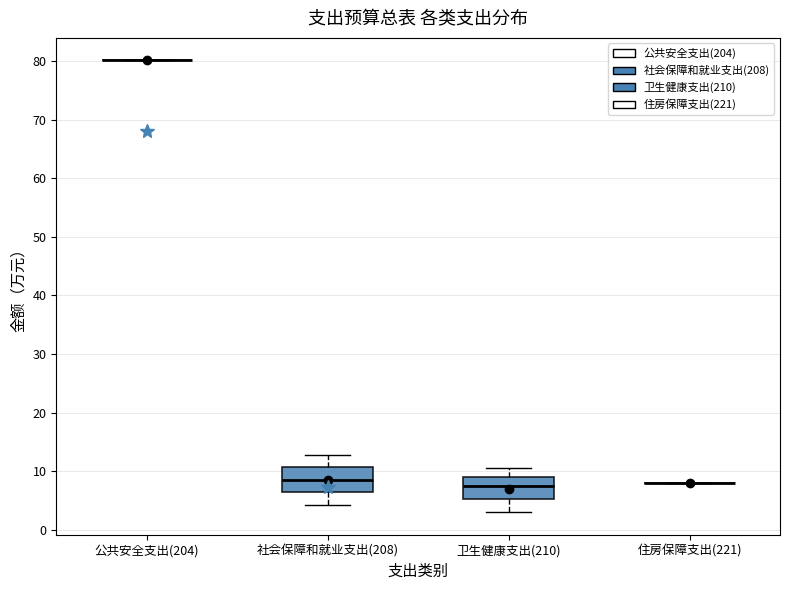

Reading left to right, read every box against the y-axis: the position of its median line, the range the box covers, and the ends of its whiskers. The values are not printed on the chart, so give them approximately, as read against the axis.

公共安全支出(204): box collapsed to a line at 80, whiskers 80 to 80
社会保障和就业支出(208): median 9, box 6 to 11, whiskers 4 to 13
卫生健康支出(210): median 7, box 5 to 9, whiskers 3 to 11
住房保障支出(221): box collapsed to a line at 8, whiskers 8 to 8